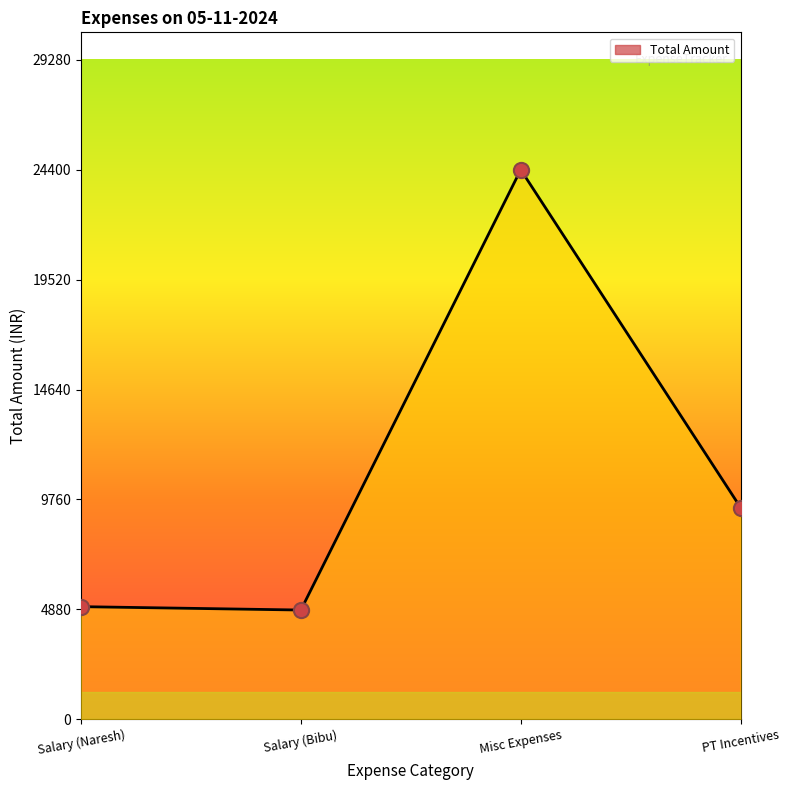

What is the ratio of the value at PT Incentives to the value at Misc Expenses?

0.4